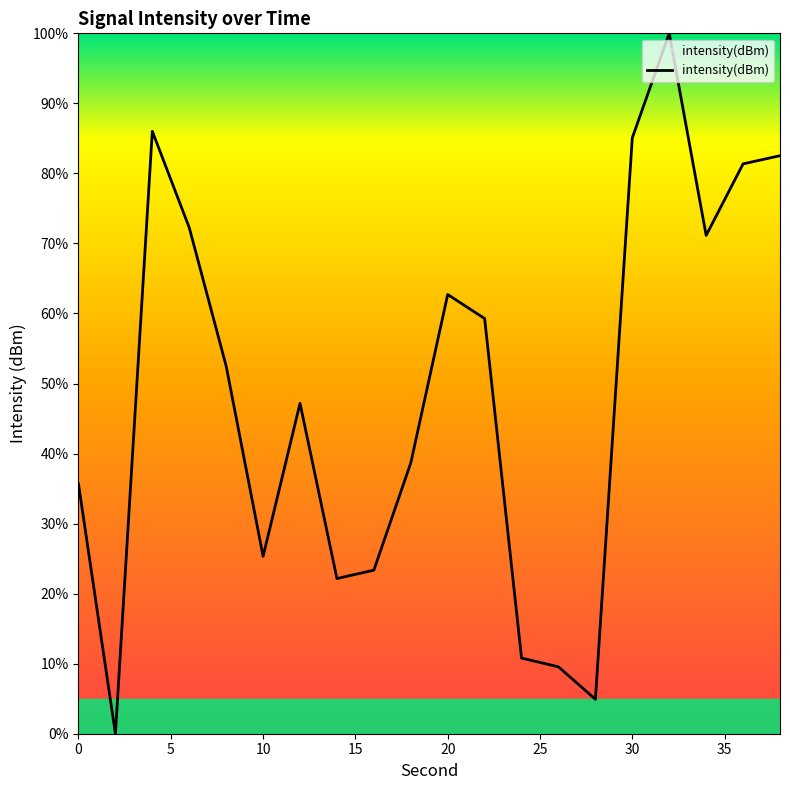

What is the sum of all values?

970.5